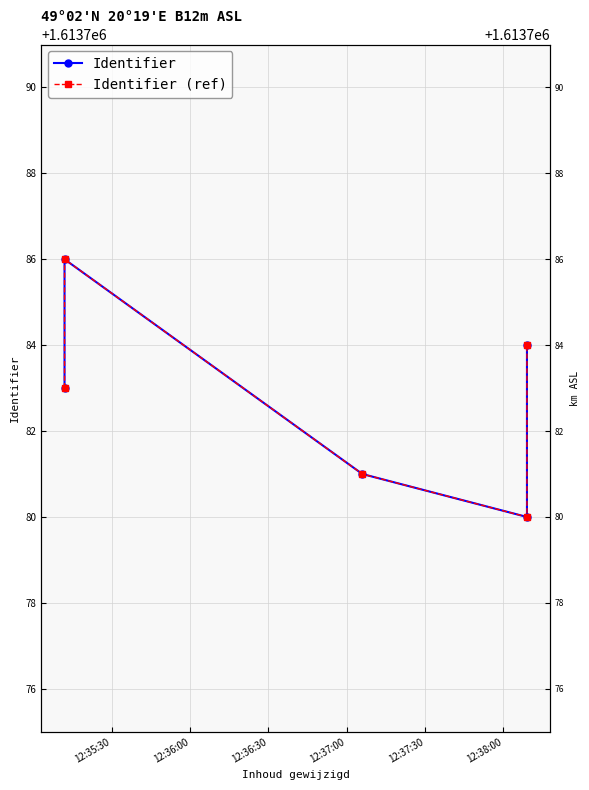

How many series are shown in this chart?

2